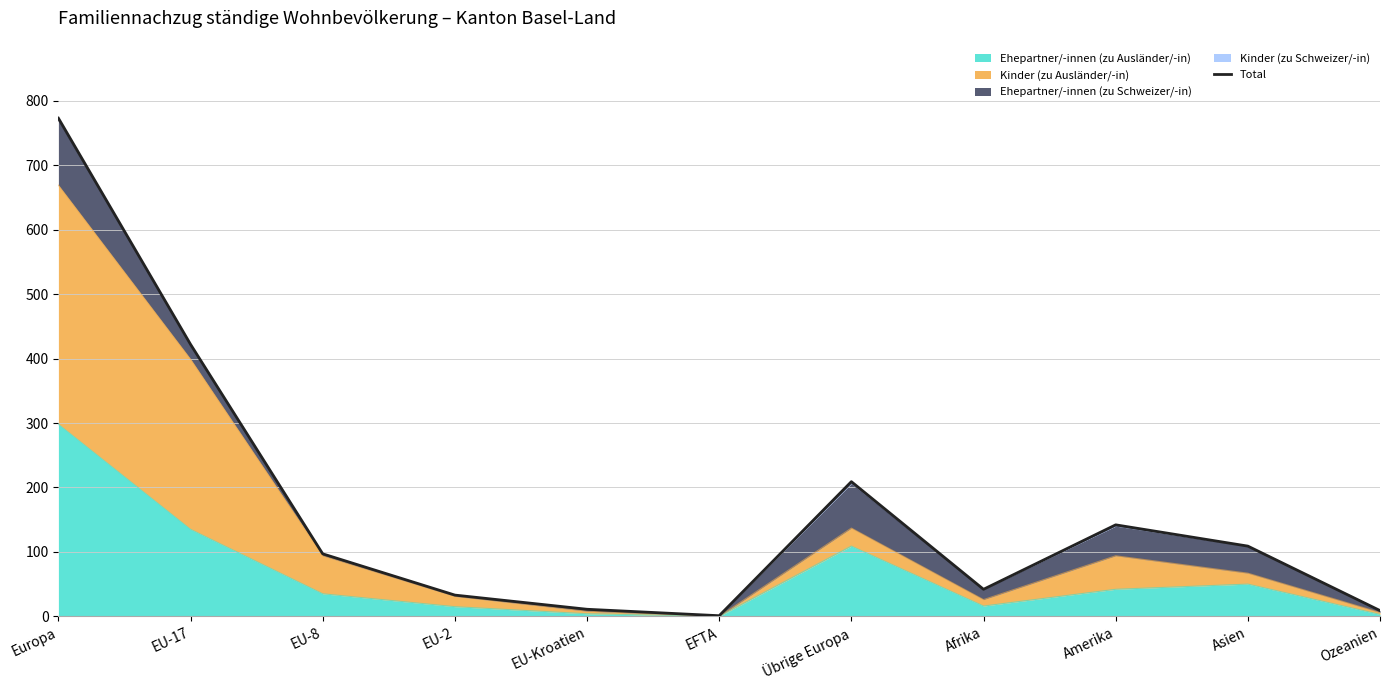

What position from the right is Amerika?

3